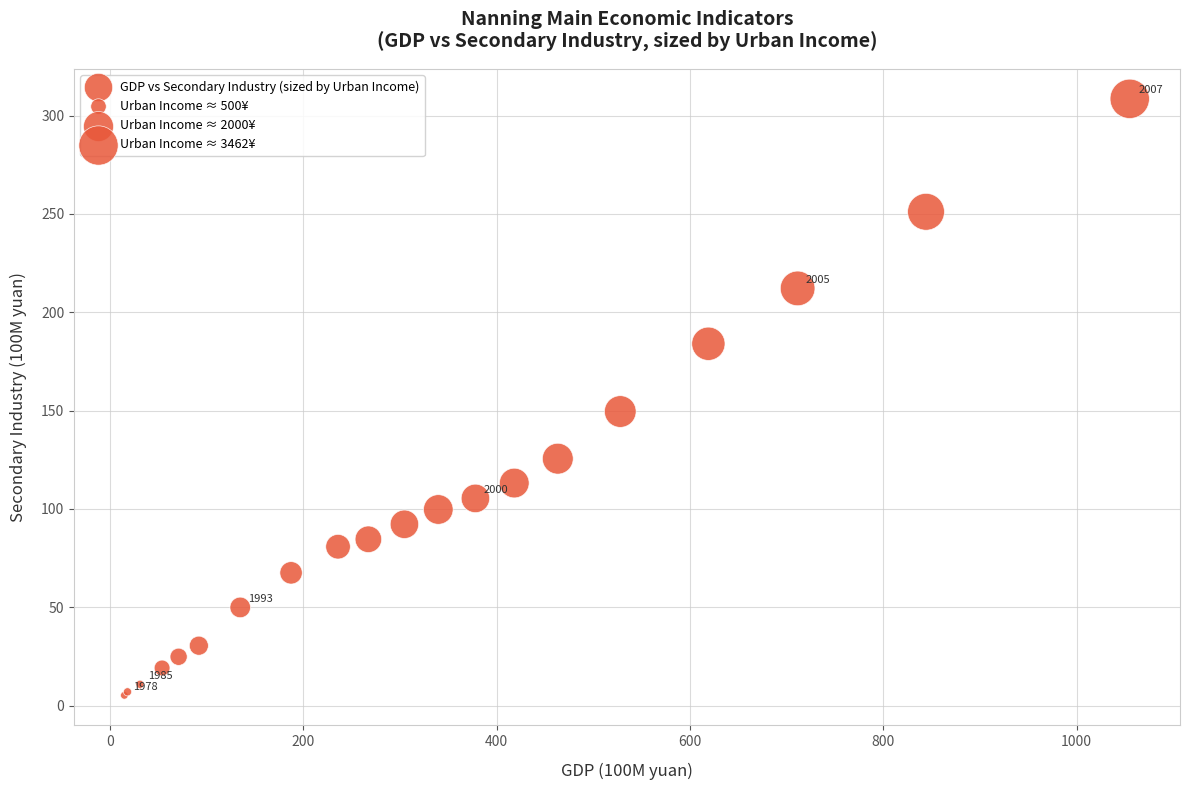

What Y value in the scatter plot is closest to 156?

149.5